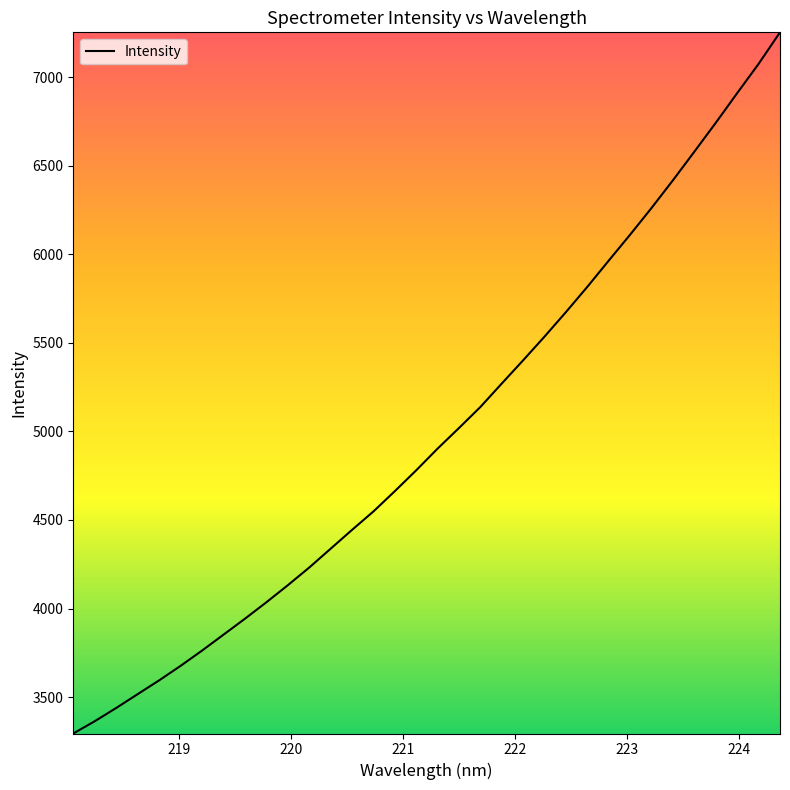

What is the smallest value displayed?

3294.4